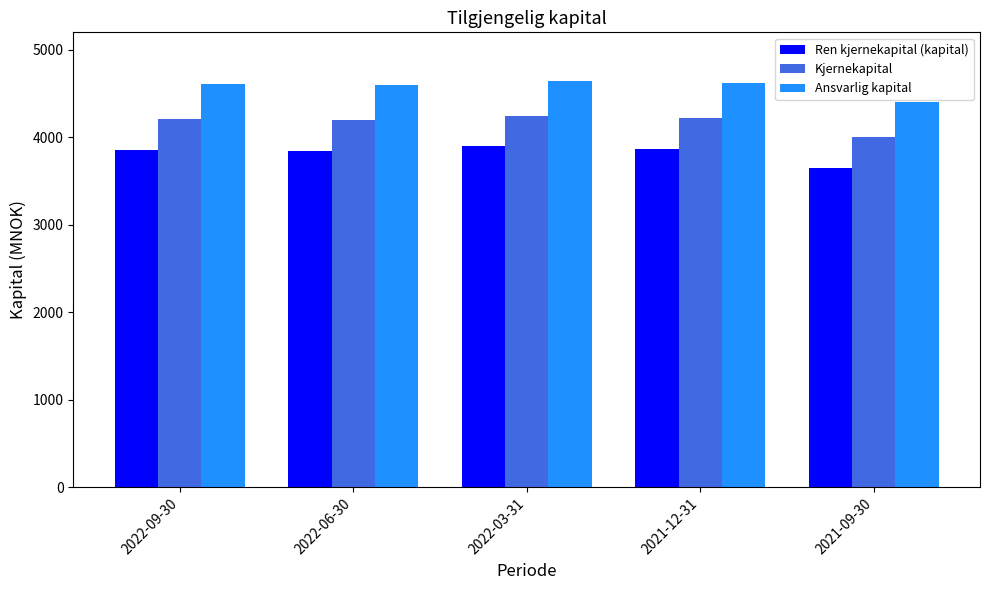

Are the bars grouped side by side (vs. stacked)?

Yes